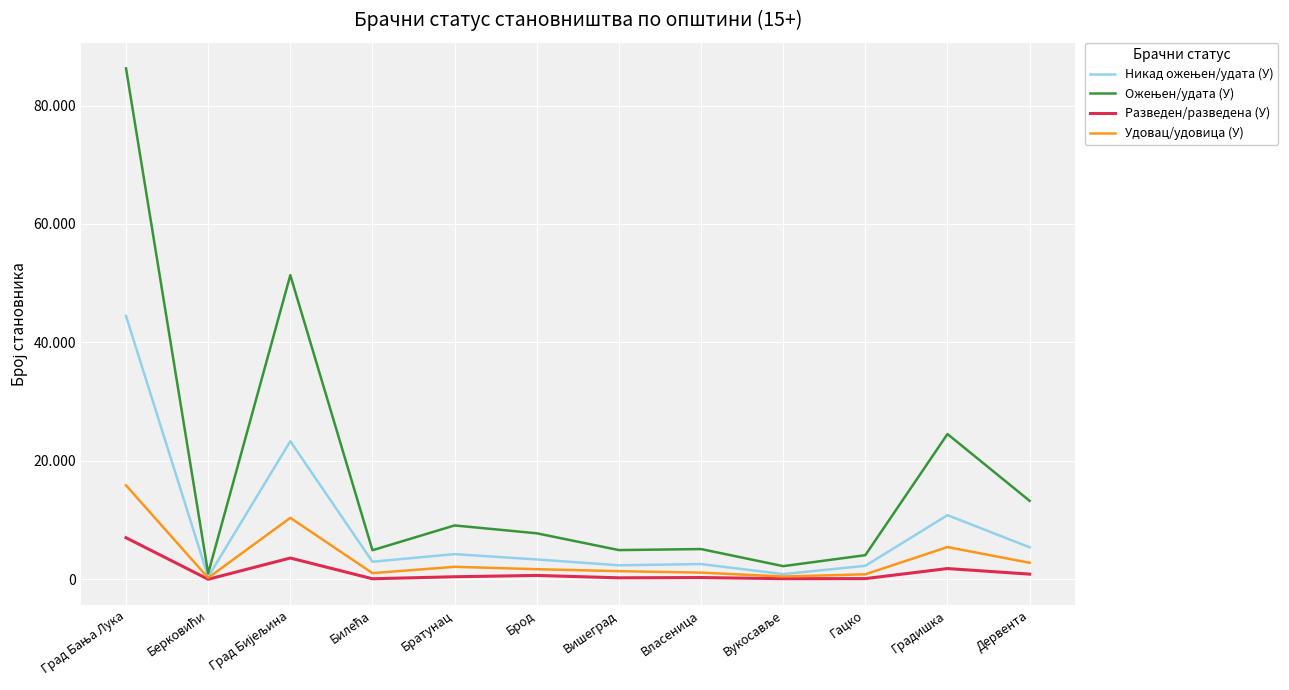

Does the chart have visible grid lines?

Yes